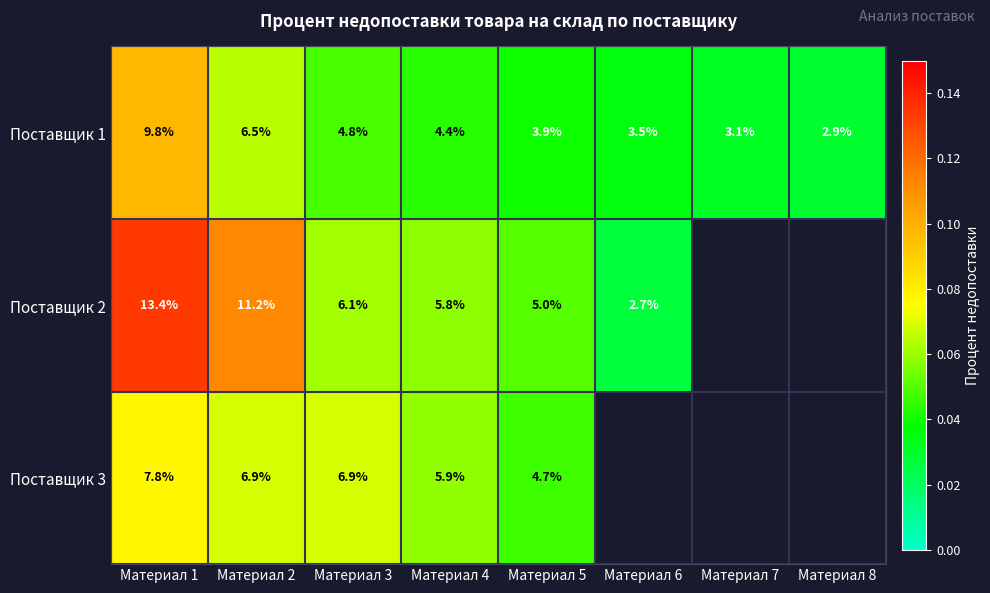

Is the value of Поставщик 1 at Материал 1 greater than the value of Поставщик 3 at Материал 4?

Yes